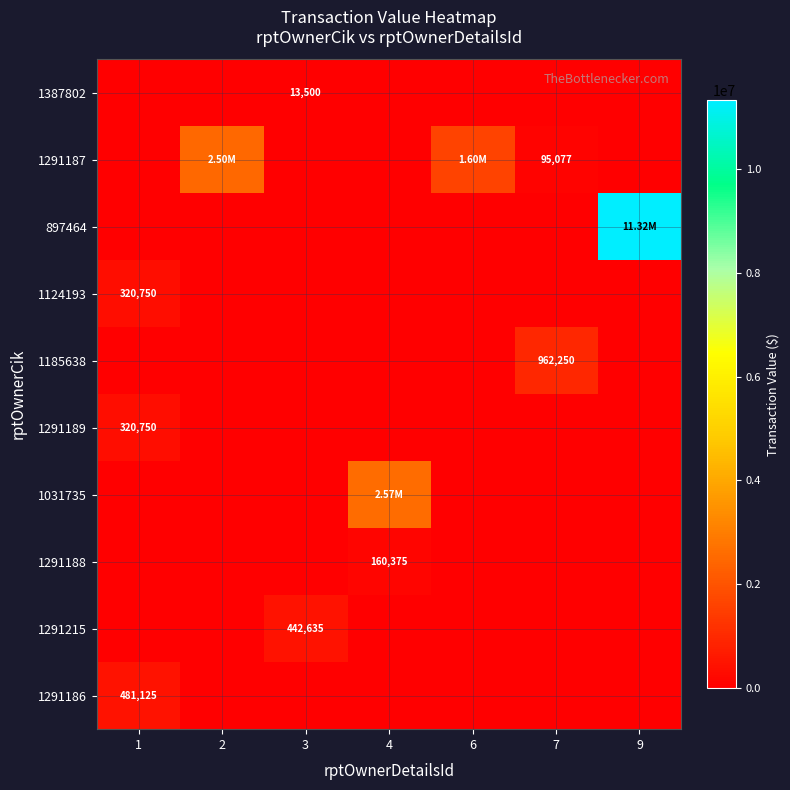

Which series has the largest total across all categories?

897464